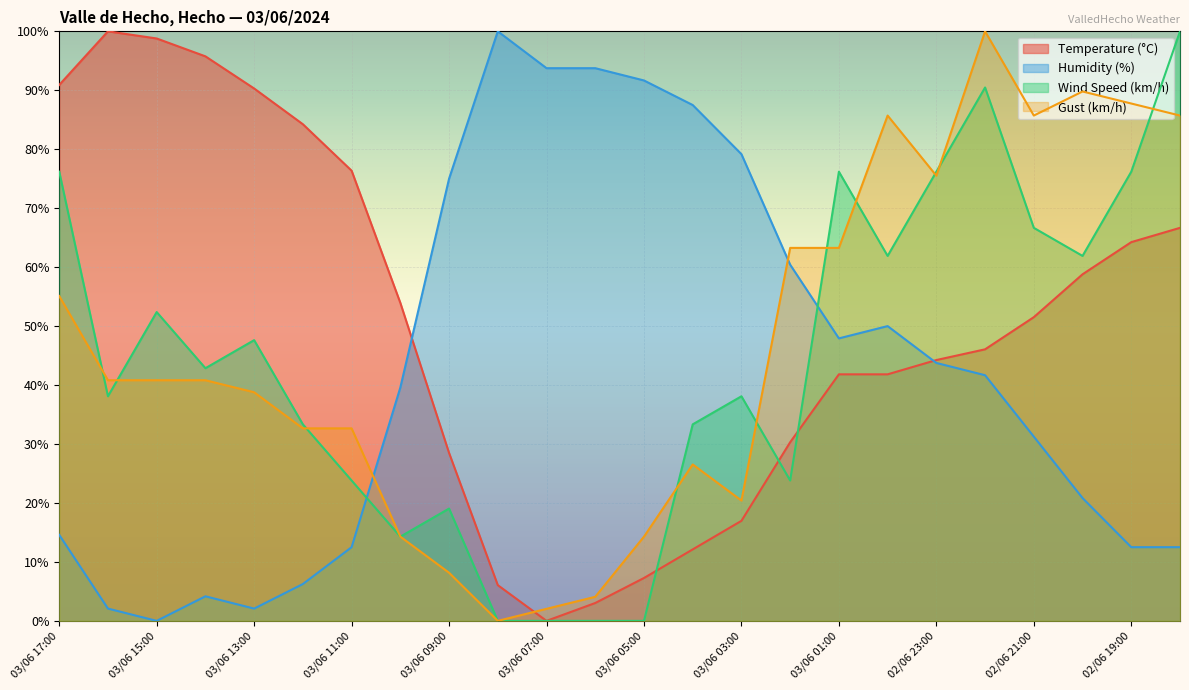

Is it true that Humidity (%) equals 29.3 at 02/06 20:00?

False